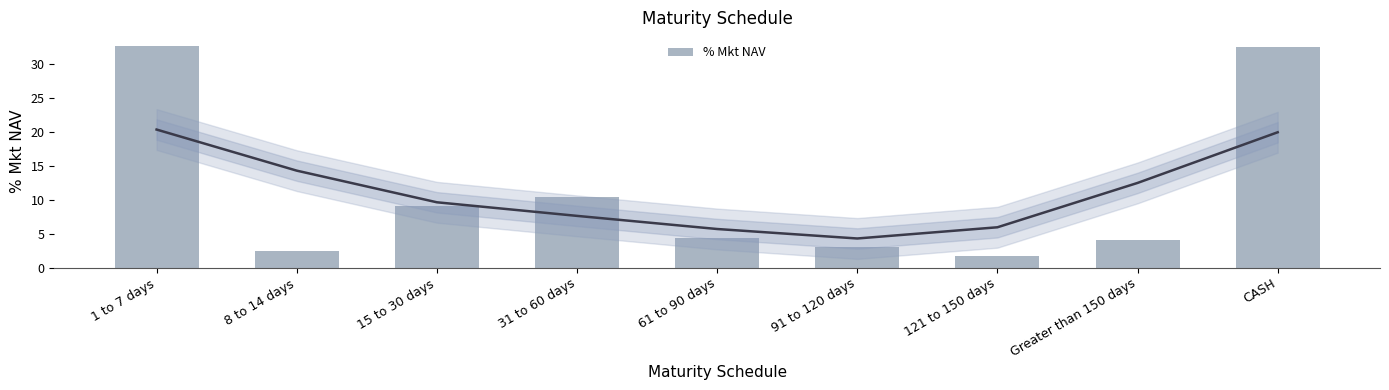

True or false: the data shows 32.4 at CASH.

True